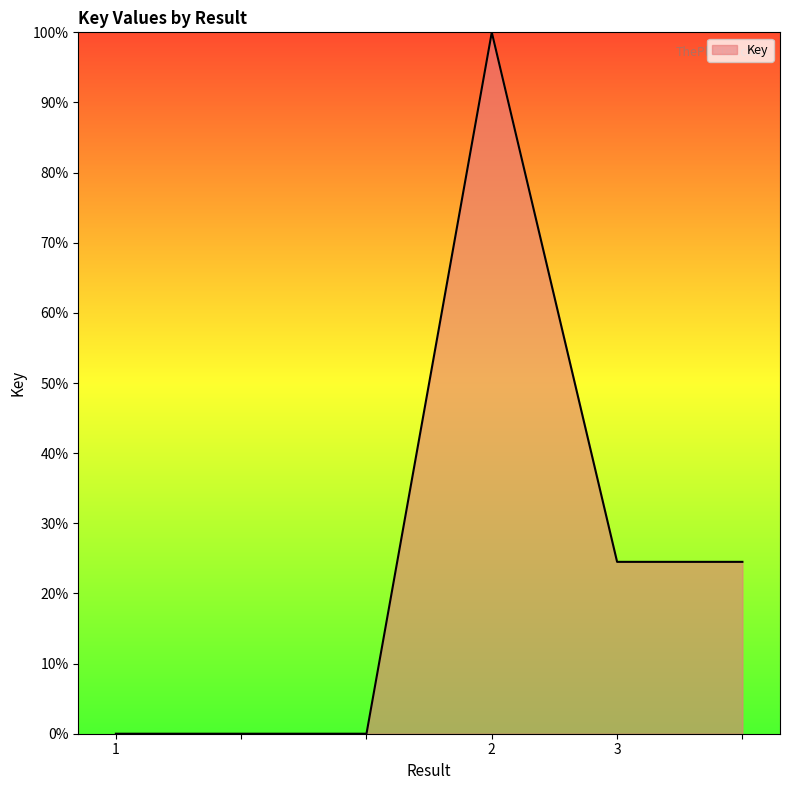

What is the difference between the maximum and minimum values?

100.0